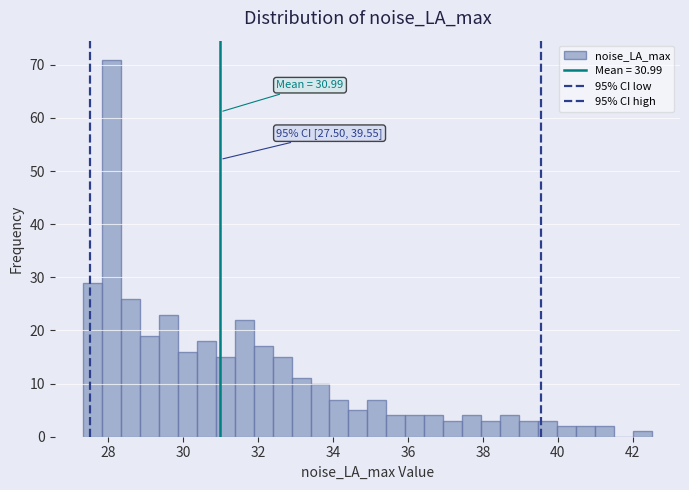

Around what value on the x-axis is the tallest bar? Give the approximate position of its centre, as read against the axis.

28.0